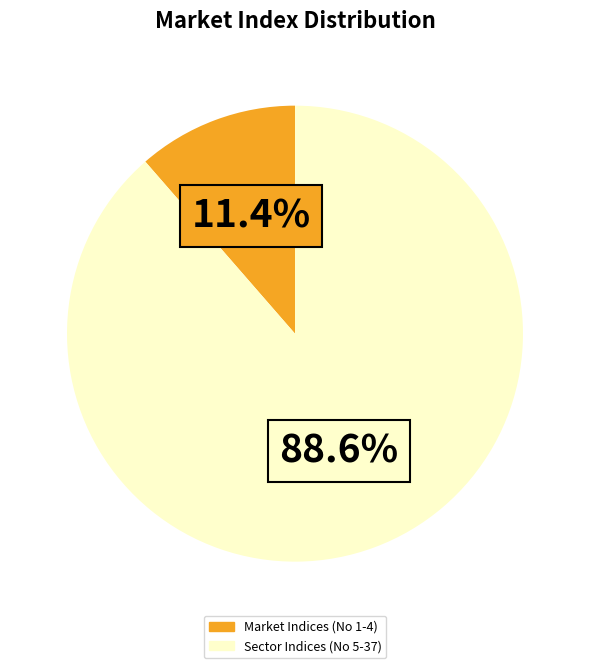

Is there a majority slice in this chart?

Yes